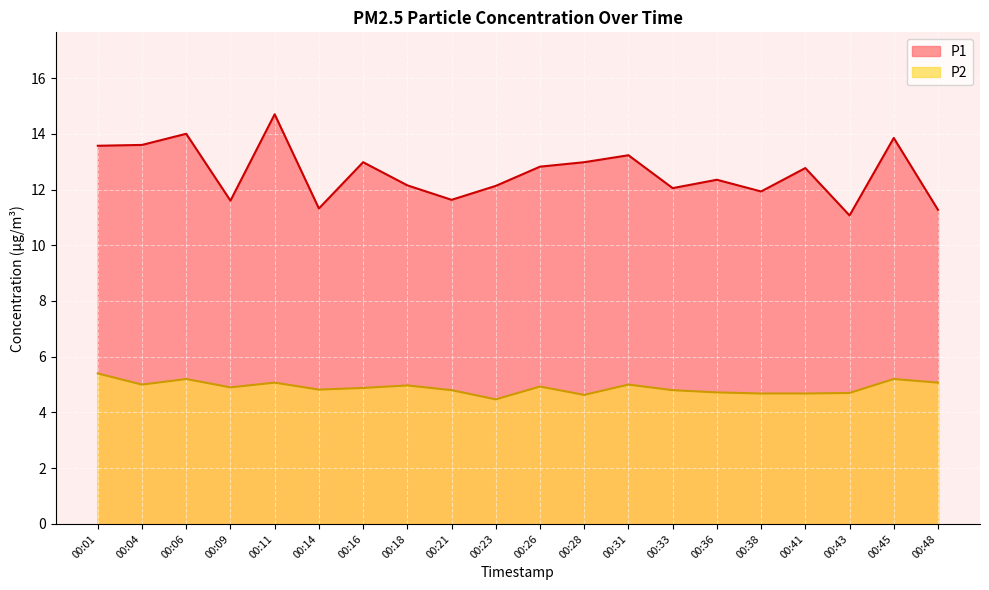

The P1 series shows 17.3 at 00:43. True or false?

False